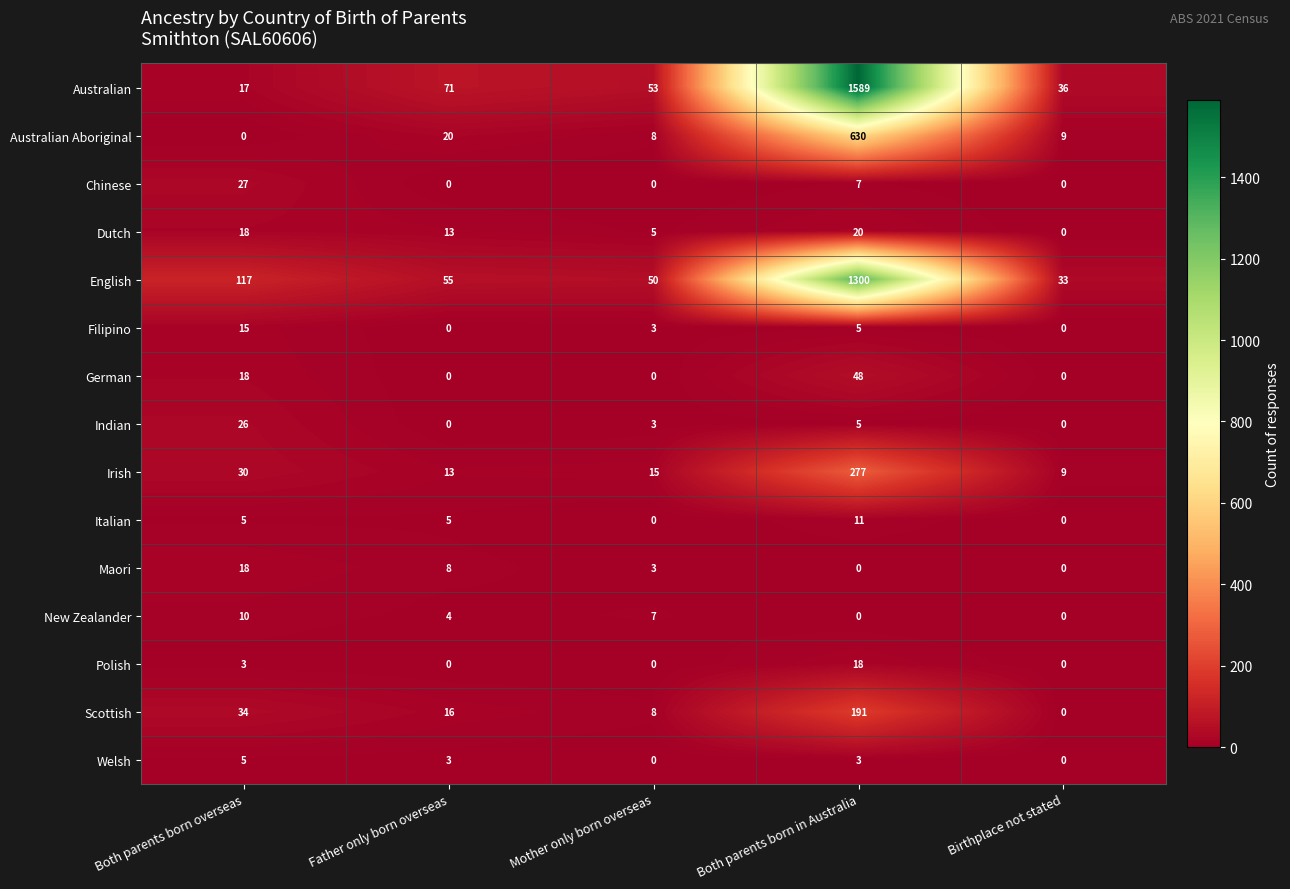

What is the difference between the Chinese values at Birthplace not stated and Both parents born overseas?

27